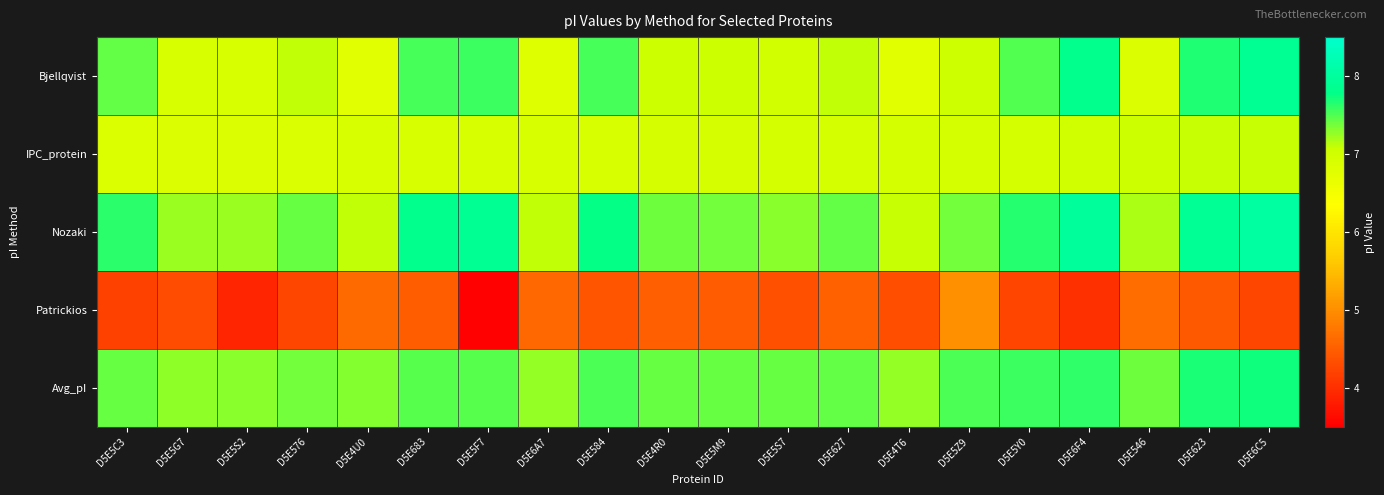

Reading right to left, transcribe all the data shown in this chart.

Bjellqvist: D5E6C5=7.9	D5E623=7.7	D5E546=6.9	D5E6F4=7.8	D5E5Y0=7.5	D5E5Z9=7.0	D5E4T6=6.8	D5E627=7.1	D5E5S7=7.0	D5E5M9=7.1	D5E4R0=7.1	D5E584=7.5	D5E6A7=6.8	D5E5F7=7.6	D5E683=7.5	D5E4U0=6.8	D5E576=7.1	D5E5S2=6.9	D5E5G7=6.9	D5E5C3=7.4
IPC_protein: D5E6C5=7.1	D5E623=7.1	D5E546=7.1	D5E6F4=7.0	D5E5Y0=7.0	D5E5Z9=7.0	D5E4T6=7.0	D5E627=6.9	D5E5S7=6.9	D5E5M9=6.9	D5E4R0=6.9	D5E584=6.9	D5E6A7=6.9	D5E5F7=6.9	D5E683=6.9	D5E4U0=6.9	D5E576=6.9	D5E5S2=6.9	D5E5G7=6.9	D5E5C3=6.8
Nozaki: D5E6C5=8.0	D5E623=7.9	D5E546=7.2	D5E6F4=8.0	D5E5Y0=7.7	D5E5Z9=7.4	D5E4T6=7.1	D5E627=7.4	D5E5S7=7.3	D5E5M9=7.4	D5E4R0=7.4	D5E584=7.8	D5E6A7=7.1	D5E5F7=7.9	D5E683=7.8	D5E4U0=7.1	D5E576=7.4	D5E5S2=7.2	D5E5G7=7.2	D5E5C3=7.6
Patrickios: D5E6C5=4.3	D5E623=4.5	D5E546=4.6	D5E6F4=4.0	D5E5Y0=4.2	D5E5Z9=5.0	D5E4T6=4.3	D5E627=4.5	D5E5S7=4.3	D5E5M9=4.5	D5E4R0=4.5	D5E584=4.4	D5E6A7=4.6	D5E5F7=3.5	D5E683=4.5	D5E4U0=4.6	D5E576=4.3	D5E5S2=3.9	D5E5G7=4.3	D5E5C3=4.2
Avg_pI: D5E6C5=7.7	D5E623=7.7	D5E546=7.4	D5E6F4=7.6	D5E5Y0=7.6	D5E5Z9=7.5	D5E4T6=7.3	D5E627=7.4	D5E5S7=7.4	D5E5M9=7.4	D5E4R0=7.4	D5E584=7.5	D5E6A7=7.3	D5E5F7=7.5	D5E683=7.5	D5E4U0=7.3	D5E576=7.4	D5E5S2=7.3	D5E5G7=7.3	D5E5C3=7.4